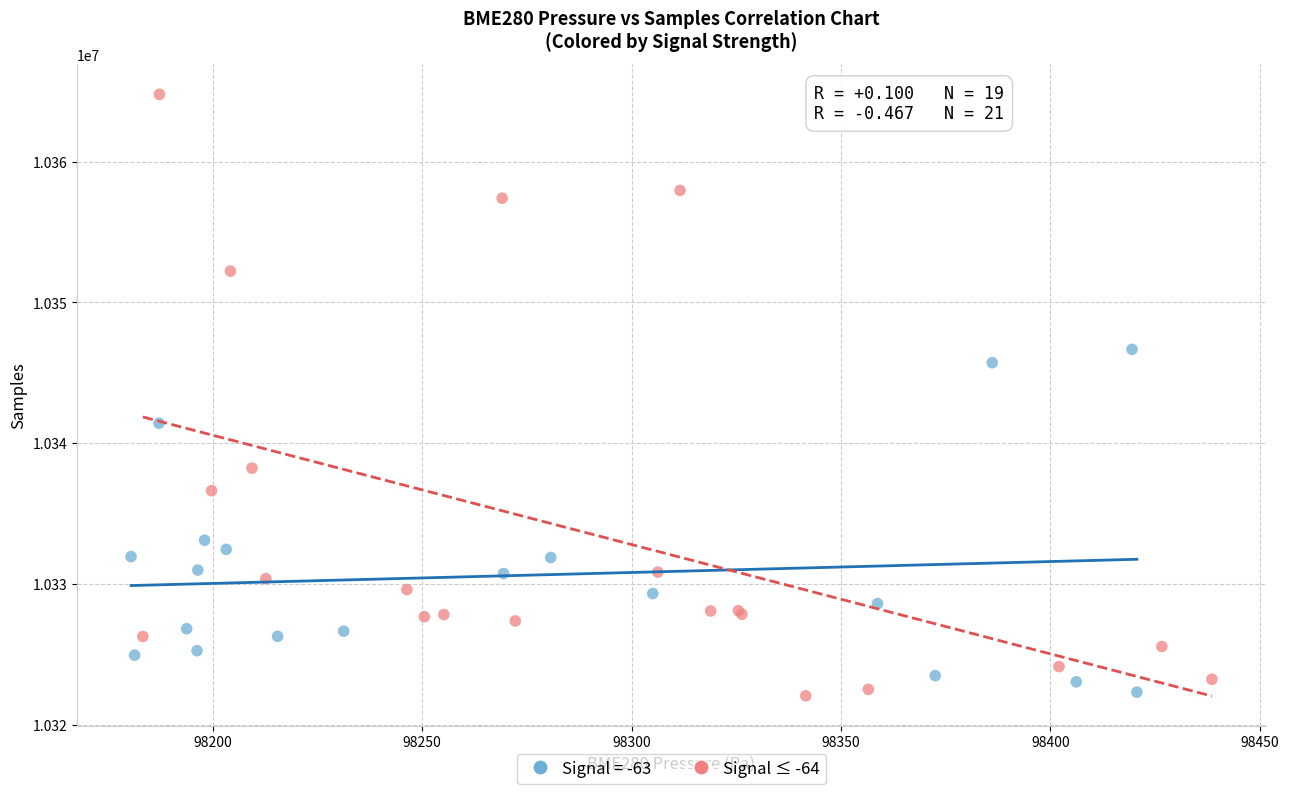

Which series contains the highest Y value?

Signal ≤ -64